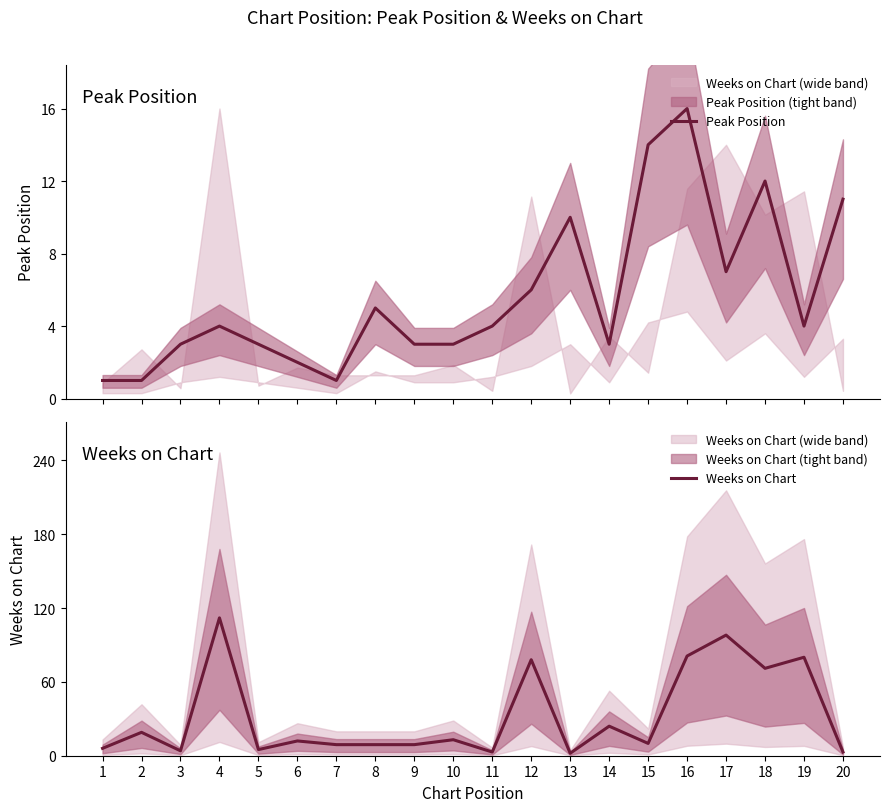

Where does the Weeks on Chart series first go above 12?

2